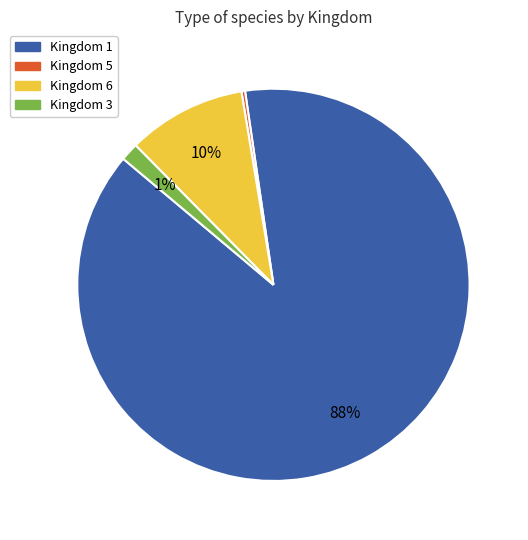

To the nearest percent, what is the average slice percentage?

25%